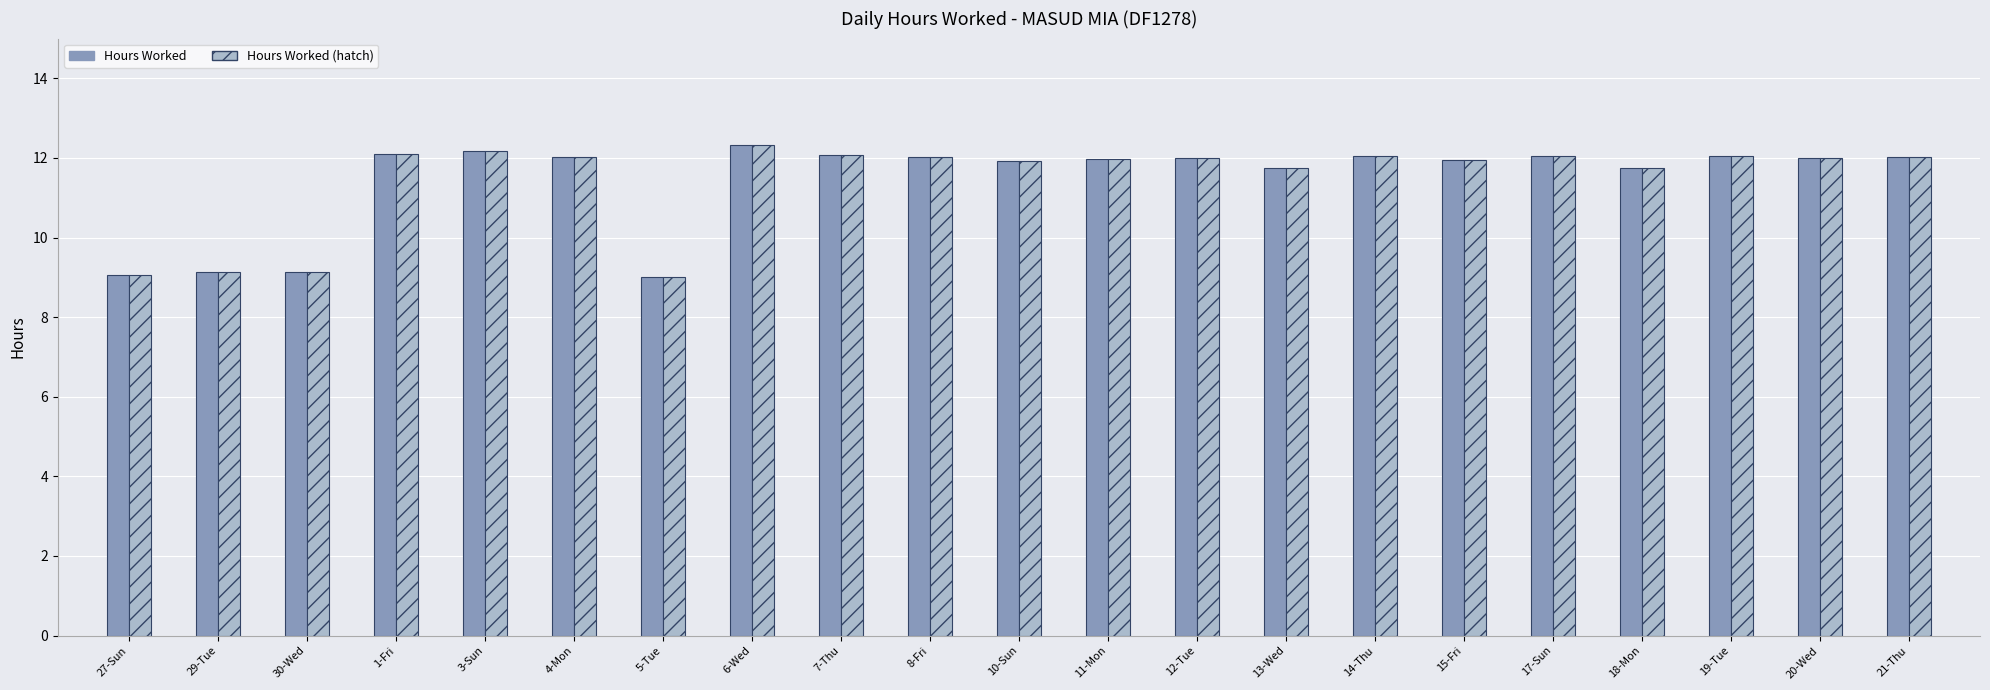

What is the label of the 15th bar from the right?

5-Tue